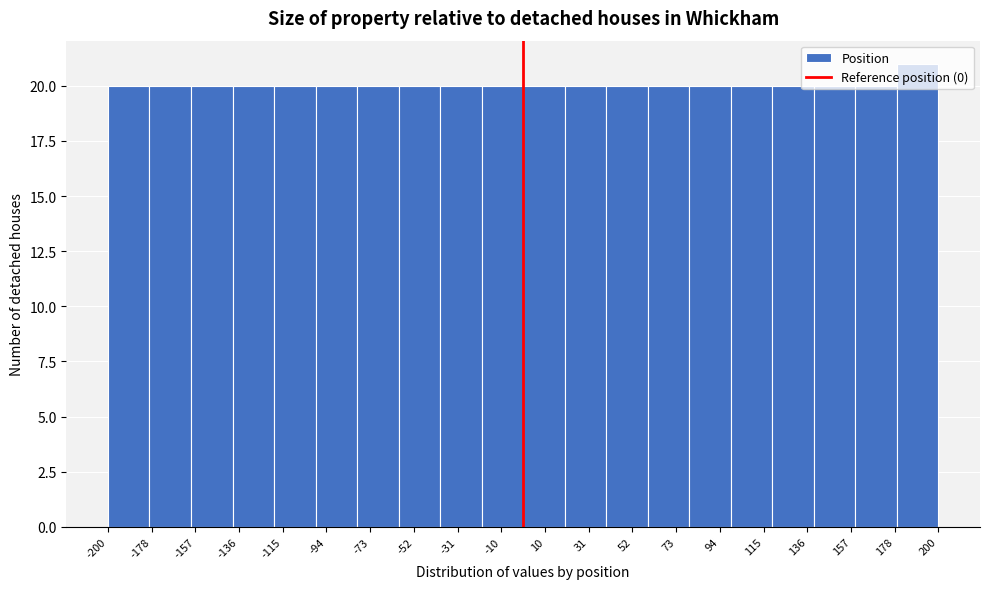

Reading left to right, list every bar in this chart as the range it spans on the x-axis followed by its height. The values are not printed on the chart, so give them approximately, as read against the axis.

-200 to -180: 20
-180 to -160: 20
-160 to -140: 20
-140 to -120: 20
-120 to -100: 20
-100 to -80: 20
-80 to -60: 20
-60 to -40: 20
-40 to -20: 20
-20 to 0: 20
0 to 20: 20
20 to 40: 20
40 to 60: 20
60 to 80: 20
80 to 100: 20
100 to 120: 20
120 to 140: 20
140 to 160: 20
160 to 180: 20
180 to 200: 21